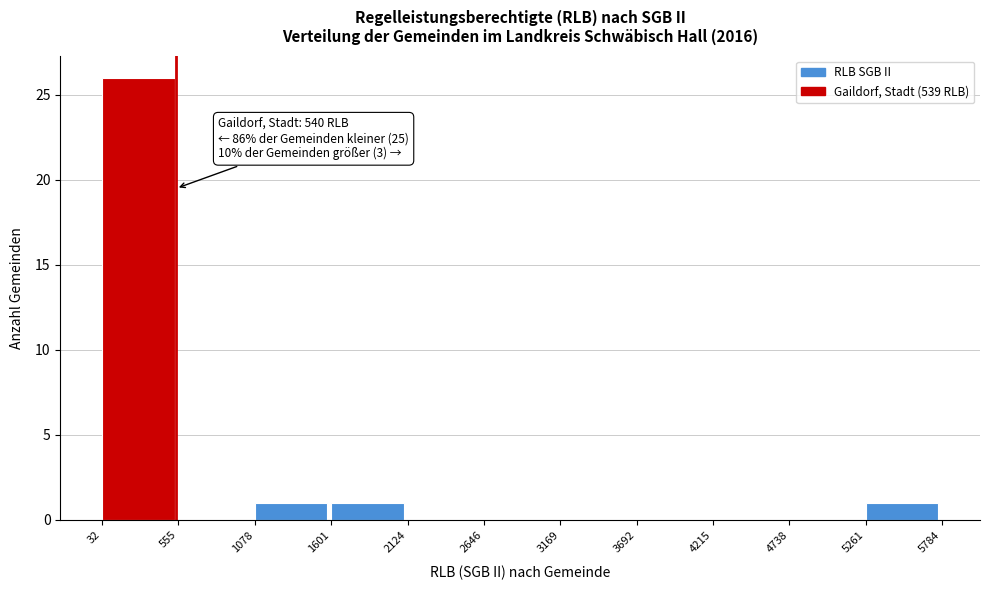

Over which range of the x-axis is the bar tallest?

32 to 555